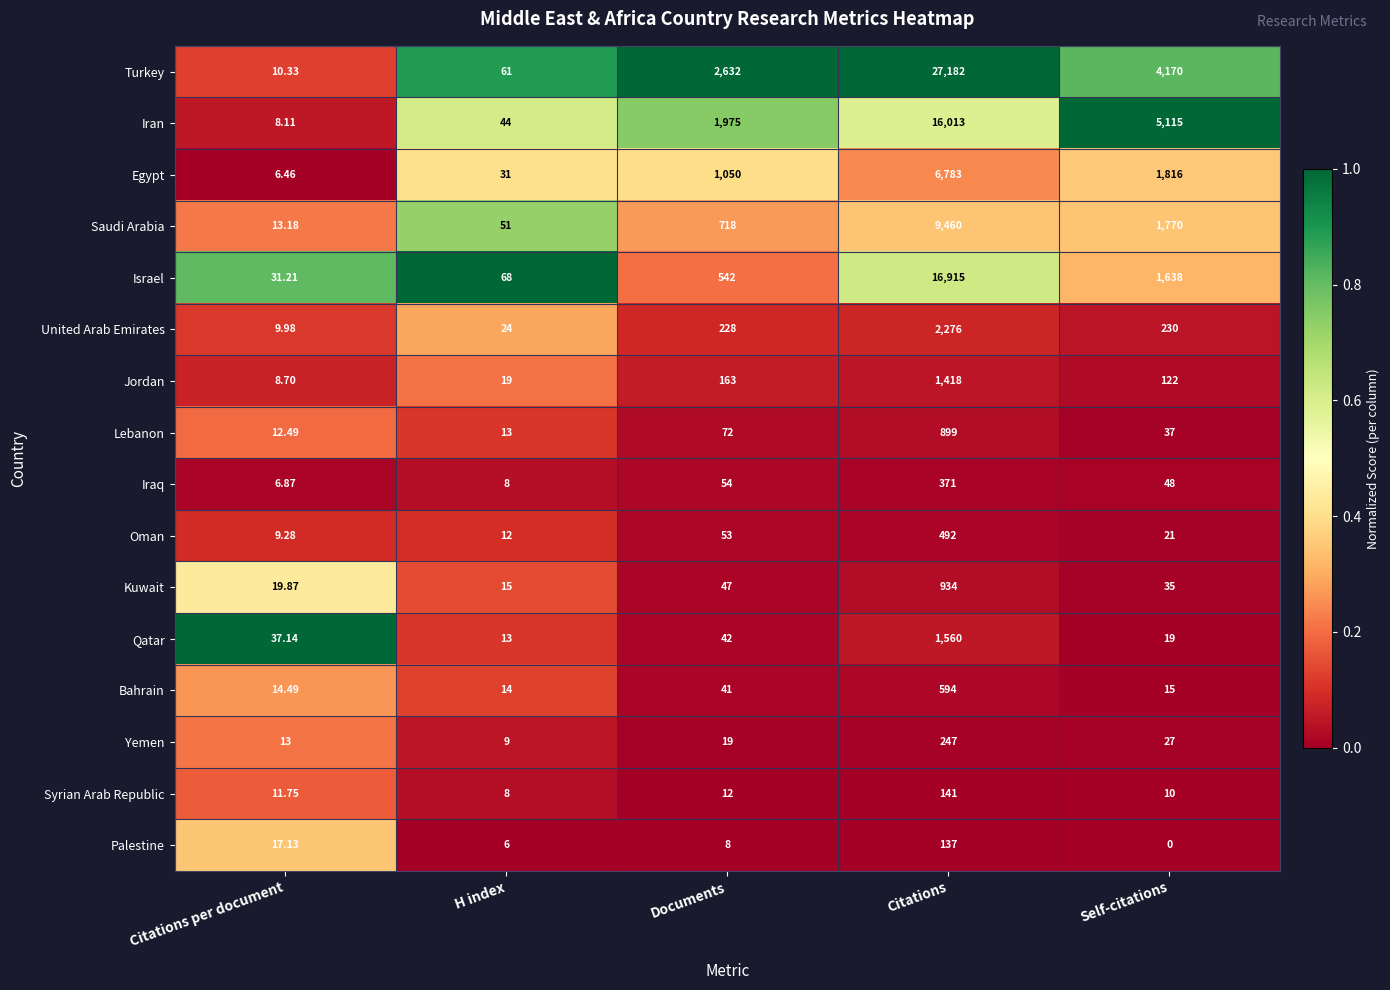

Count the number of categories in the chart.

5